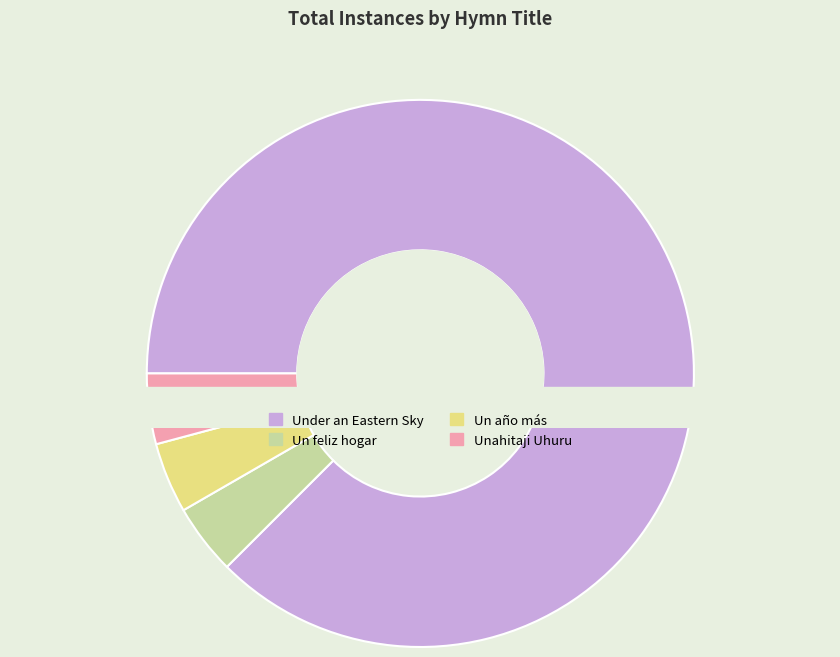

Is Unahitaji Uhuru the majority of the pie?

No